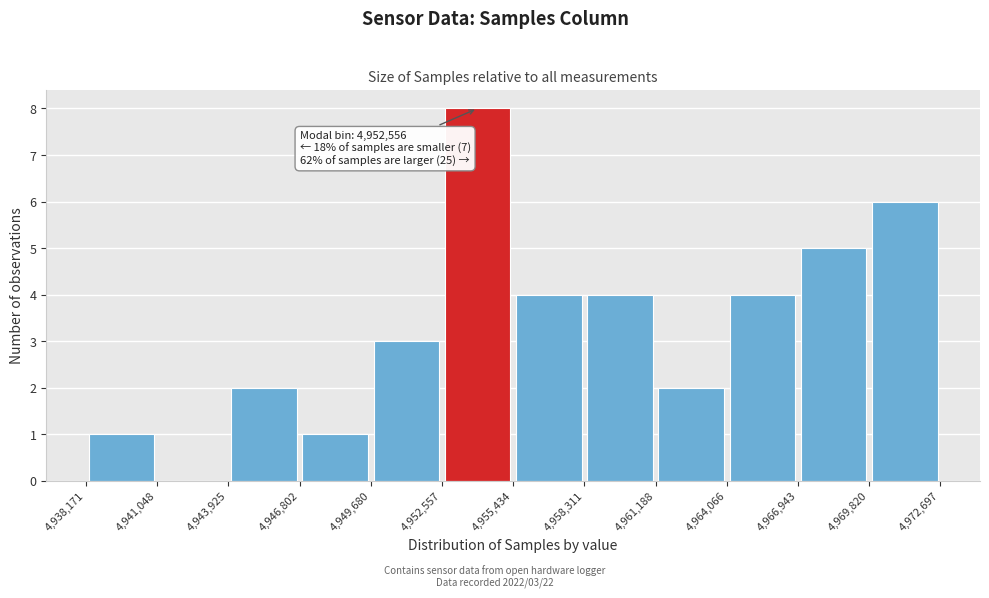

Over which range of the x-axis is the bar tallest?

4,952,557 to 4,955,434